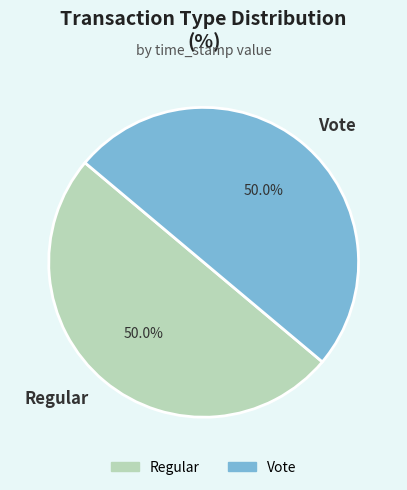

Combined, do Regular and Vote account for over 50%?

Yes